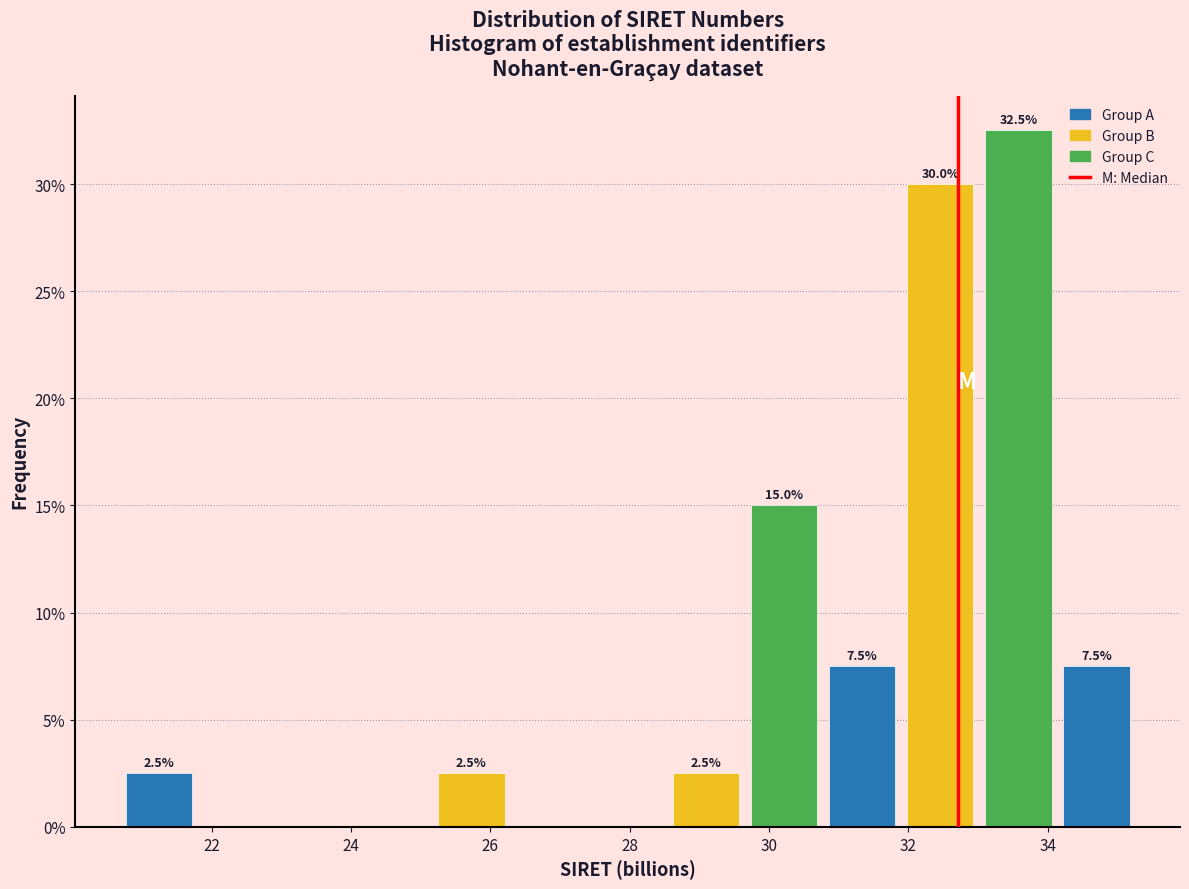

Over which range of the x-axis is the bar tallest?

33.0 to 34.2